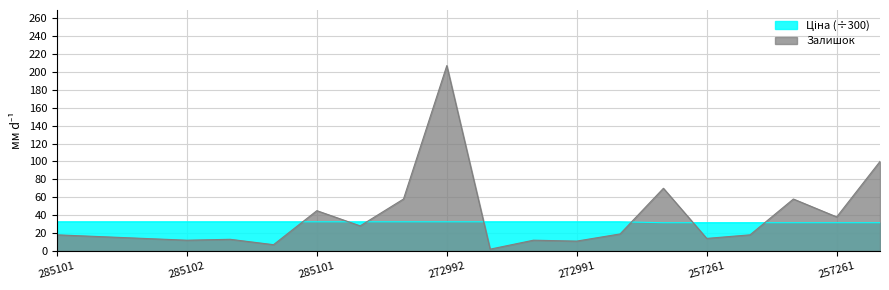

Is it true that Ціна equals 14.7 at 257261956?

False